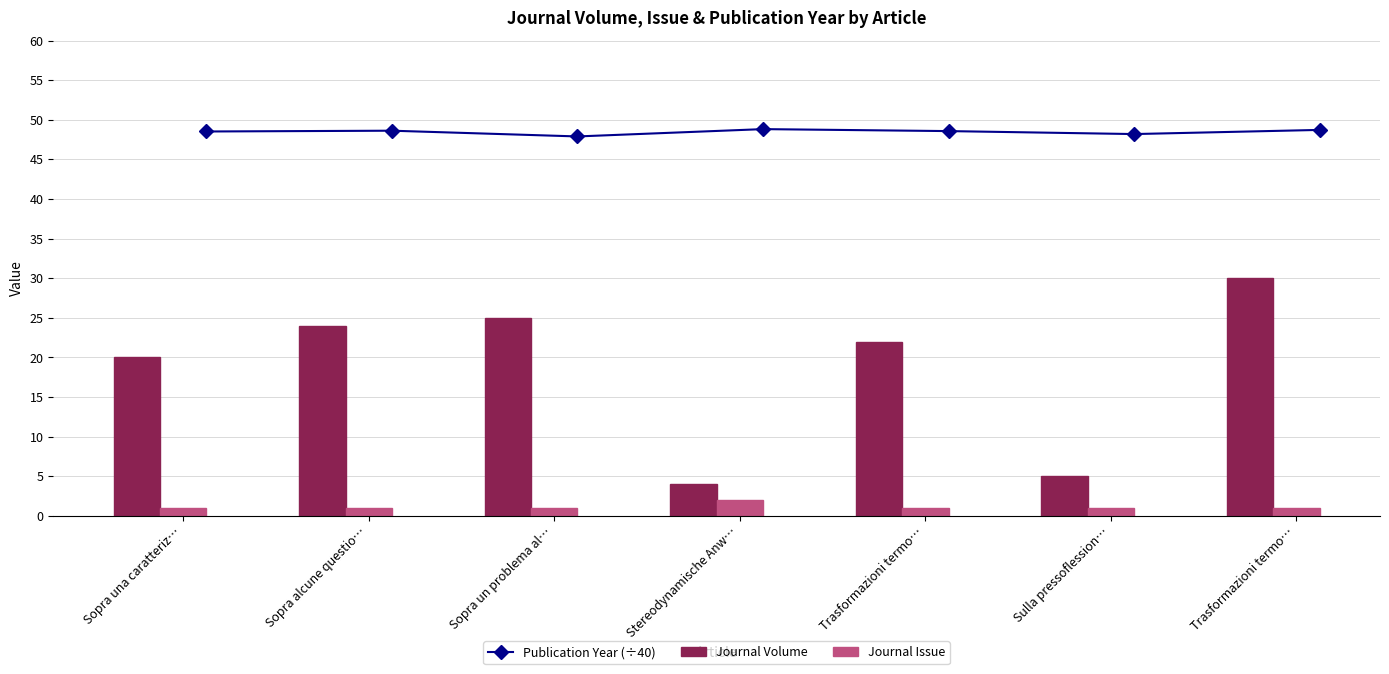

List the series in order of their peak value, highest first.

Publication Year (÷40), Journal Volume, Journal Issue